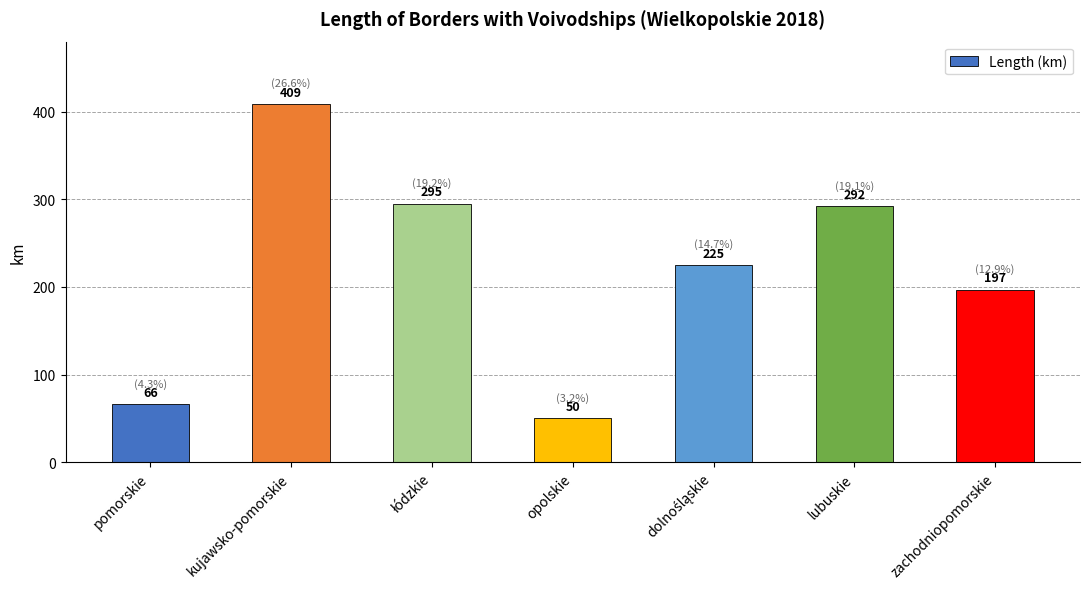

What is the smallest value displayed?

50